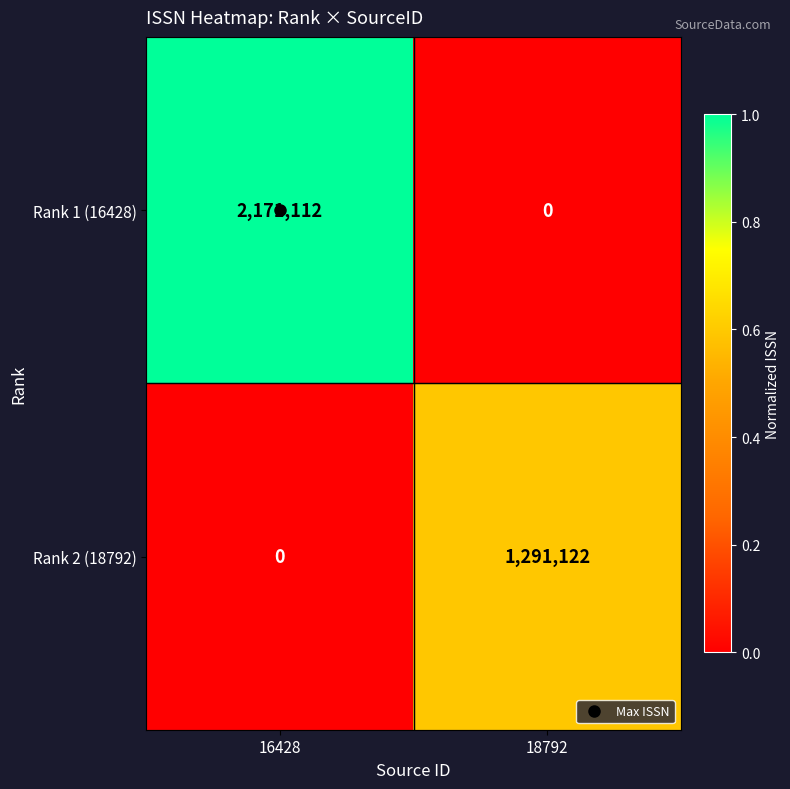

List the series in order of their peak value, lowest first.

Rank 2 (18792), Rank 1 (16428)